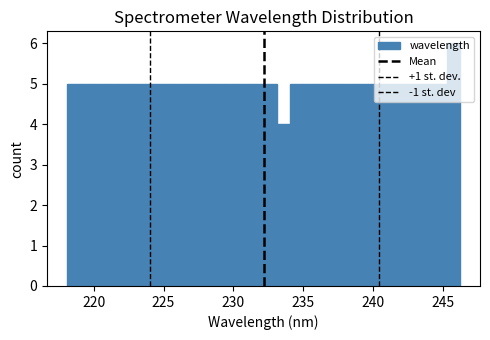

Read against the x-axis, roughly where is the centre of the tallest bar?

246.0